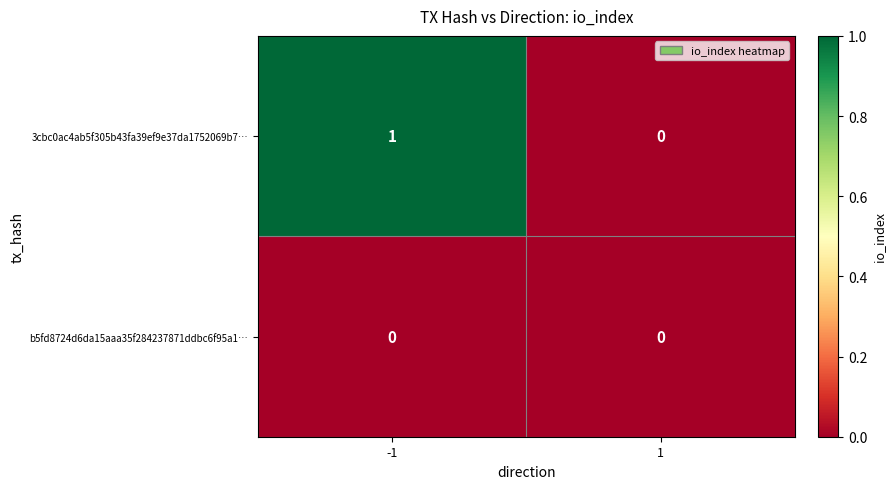

Rank the series by their average value, from highest to lowest.

3cbc0ac4ab5f305b43fa39ef9e37da1752069b7…, b5fd8724d6da15aaa35f284237871ddbc6f95a1…